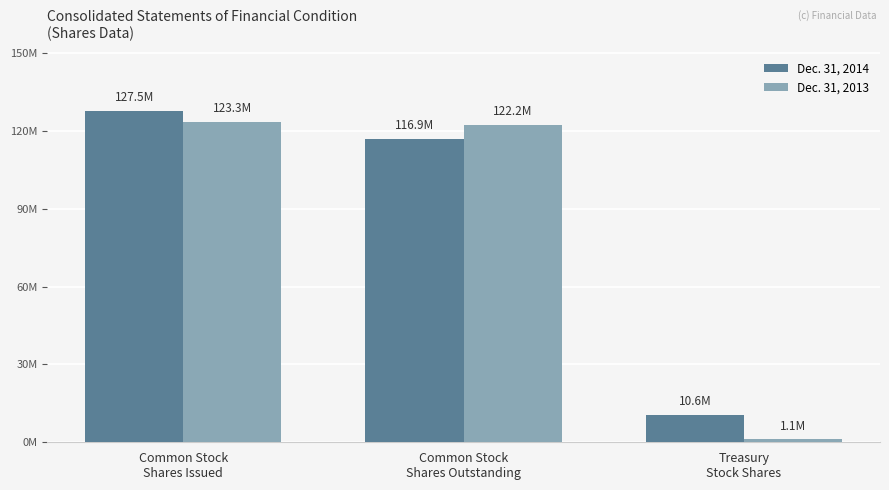

At how many categories does at least one series exceed 29235717?

2